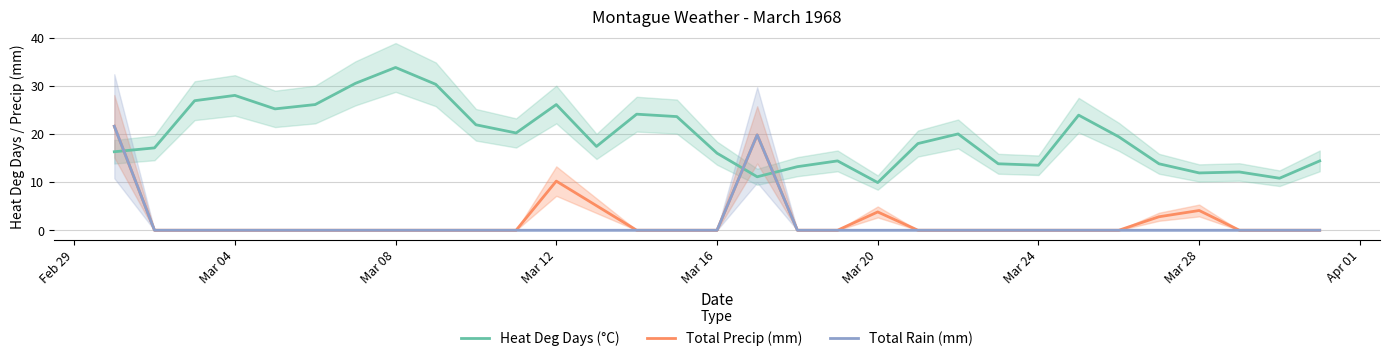

What is the maximum value for Total Precip (mm)?

21.6